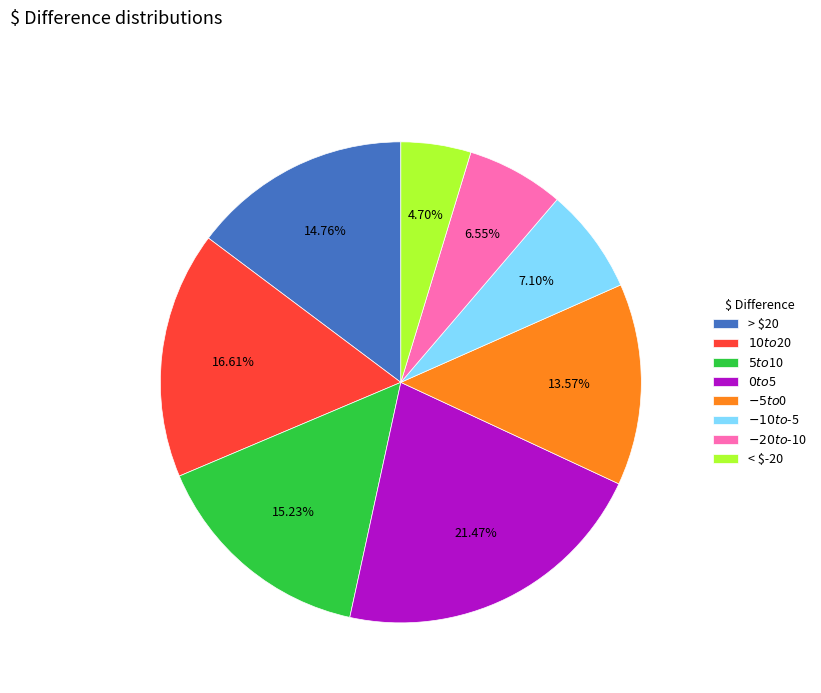

To the nearest percent, what is the difference between the < $-20 and $0 to $5 slice percentages?

17%